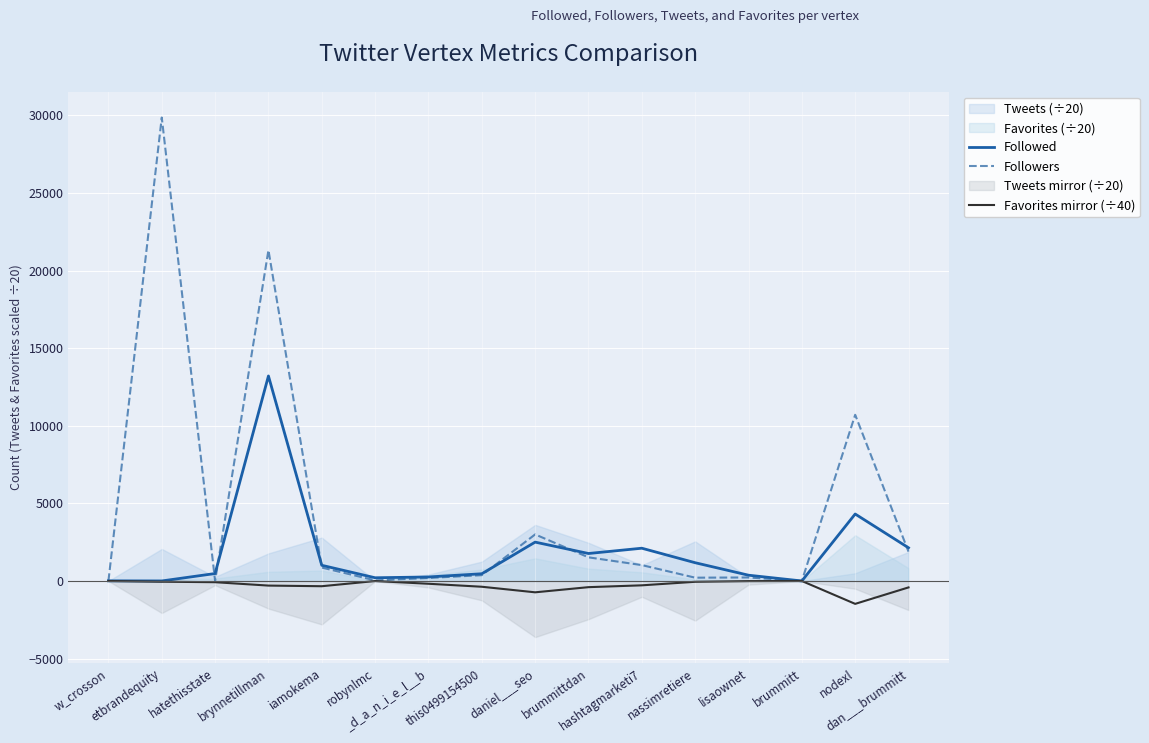

True or false: Followers has more than 1 interior local peaks.

True